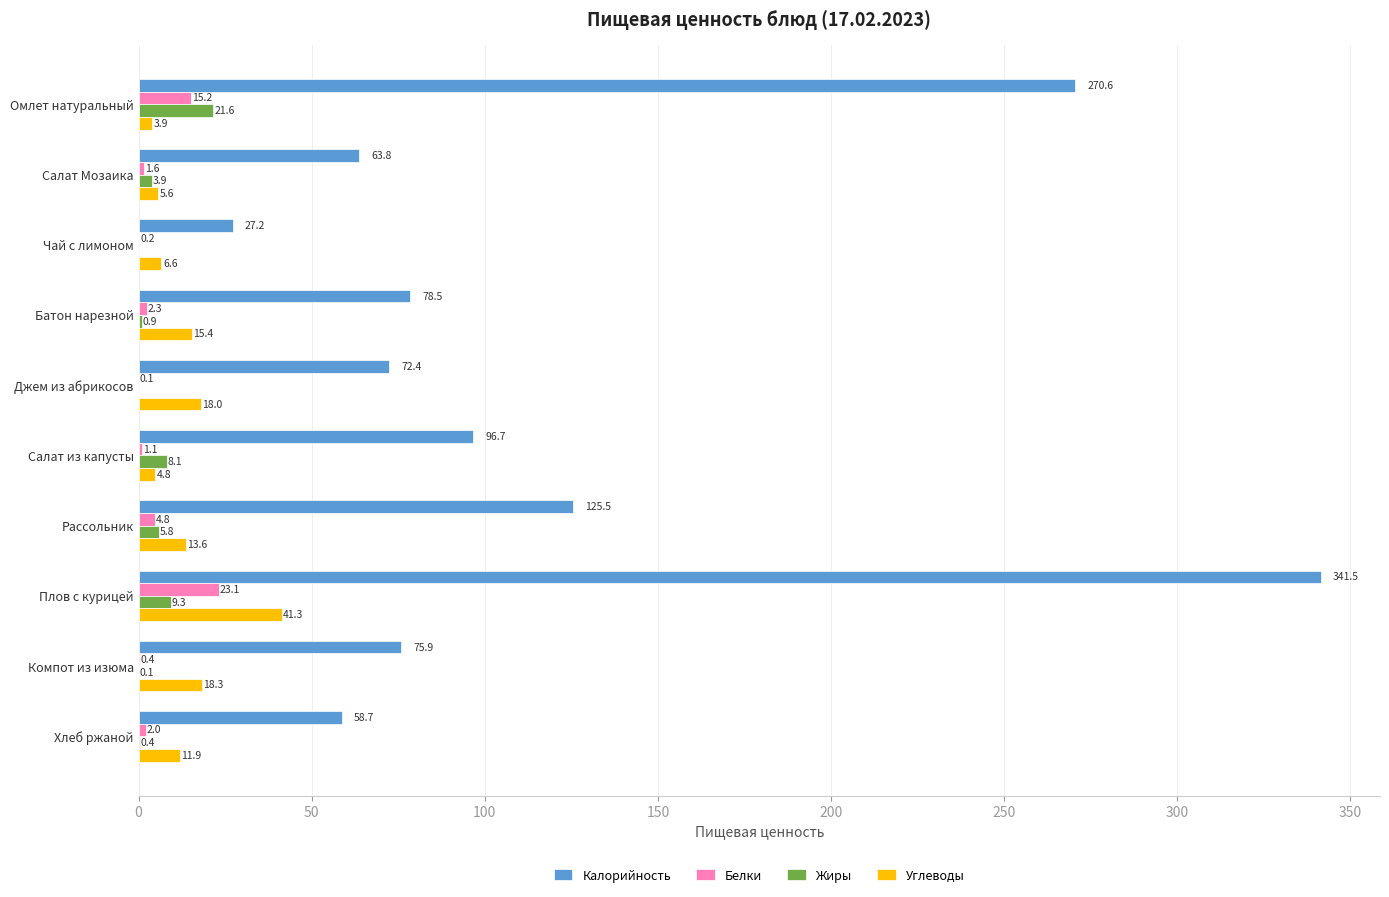

Which category has the highest value across all series?

Плов с курицей